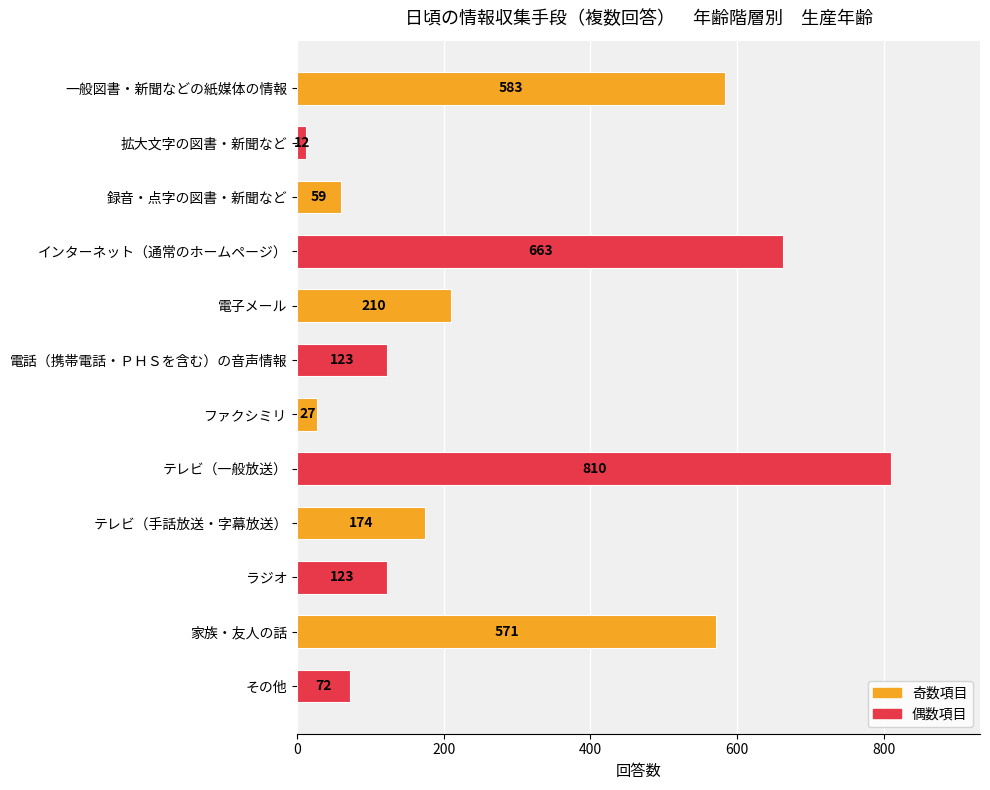

Approximately how many times larger is the value at テレビ（手話放送・字幕放送） compared to 録音・点字の図書・新聞など?

2.9